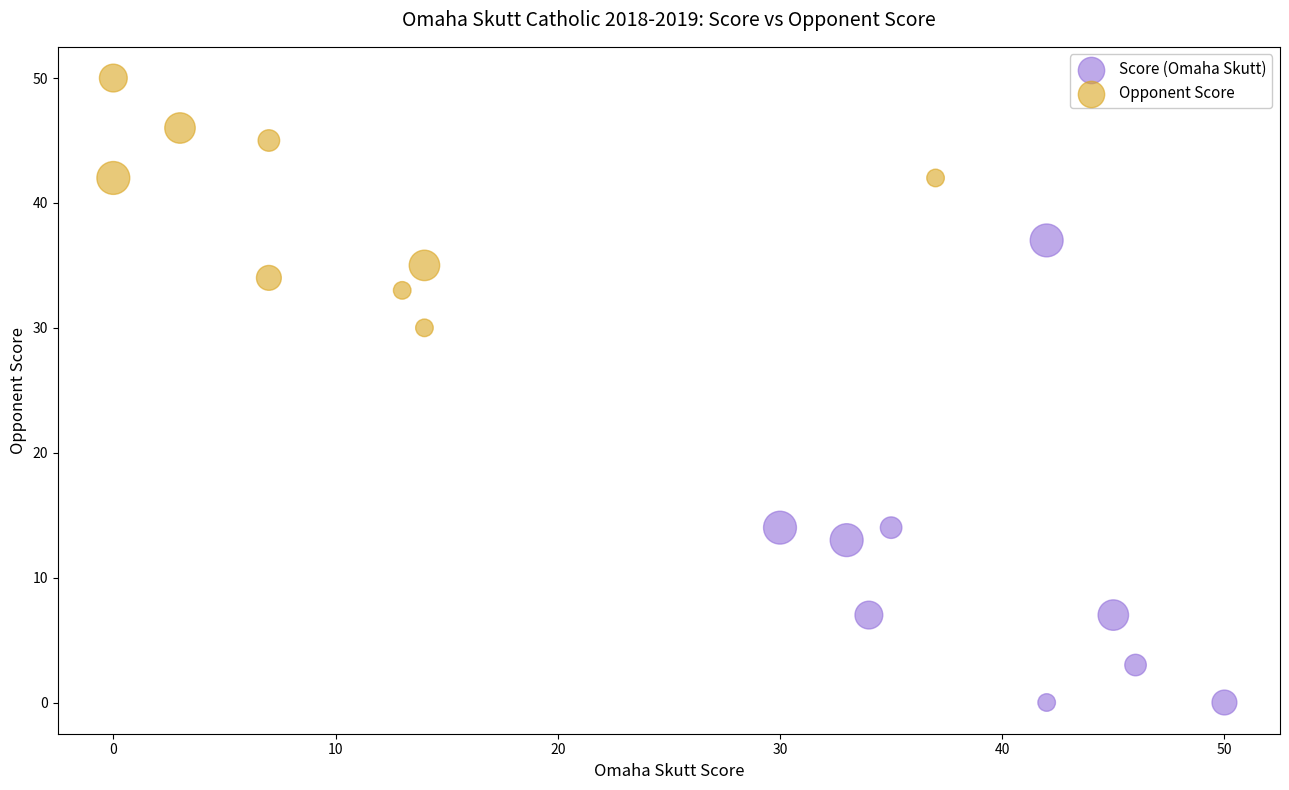

Which series reaches the maximum Y coordinate?

Opponent Score